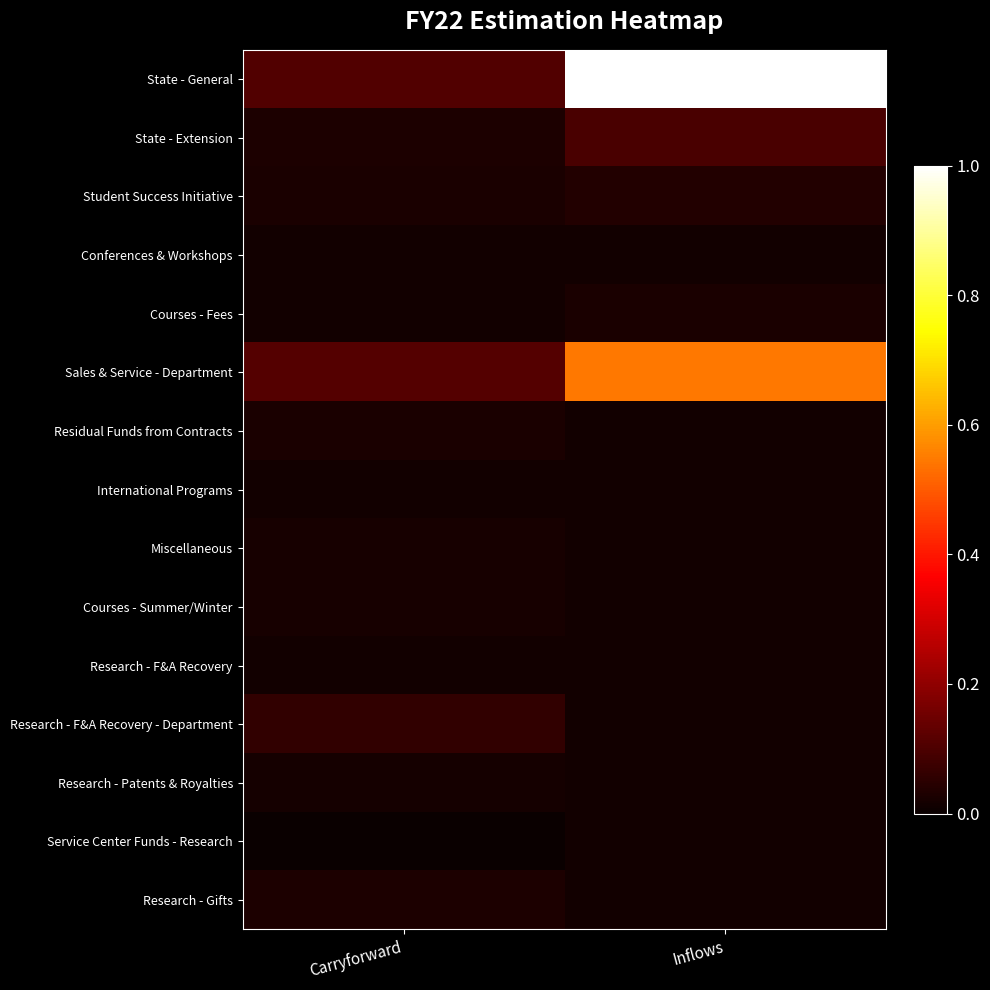

Reading right to left, transcribe all the data shown in this chart.

State - General: Inflows=1.0	Carryforward=0.1
State - Extension: Inflows=0.1	Carryforward=0.0
Student Success Initiative: Inflows=0.0	Carryforward=0.0
Conferences & Workshops: Inflows=0.0	Carryforward=0.0
Courses - Fees: Inflows=0.0	Carryforward=0.0
Sales & Service - Department: Inflows=0.5	Carryforward=0.1
Residual Funds from Contracts: Inflows=0.0	Carryforward=0.0
International Programs: Inflows=0.0	Carryforward=0.0
Miscellaneous: Inflows=0.0	Carryforward=0.0
Courses - Summer/Winter: Inflows=0.0	Carryforward=0.0
Research - F&A Recovery: Inflows=0.0	Carryforward=0.0
Research - F&A Recovery - Department: Inflows=0.0	Carryforward=0.1
Research - Patents & Royalties: Inflows=0.0	Carryforward=0.0
Service Center Funds - Research: Inflows=0.0	Carryforward=0.0
Research - Gifts: Inflows=0.0	Carryforward=0.0